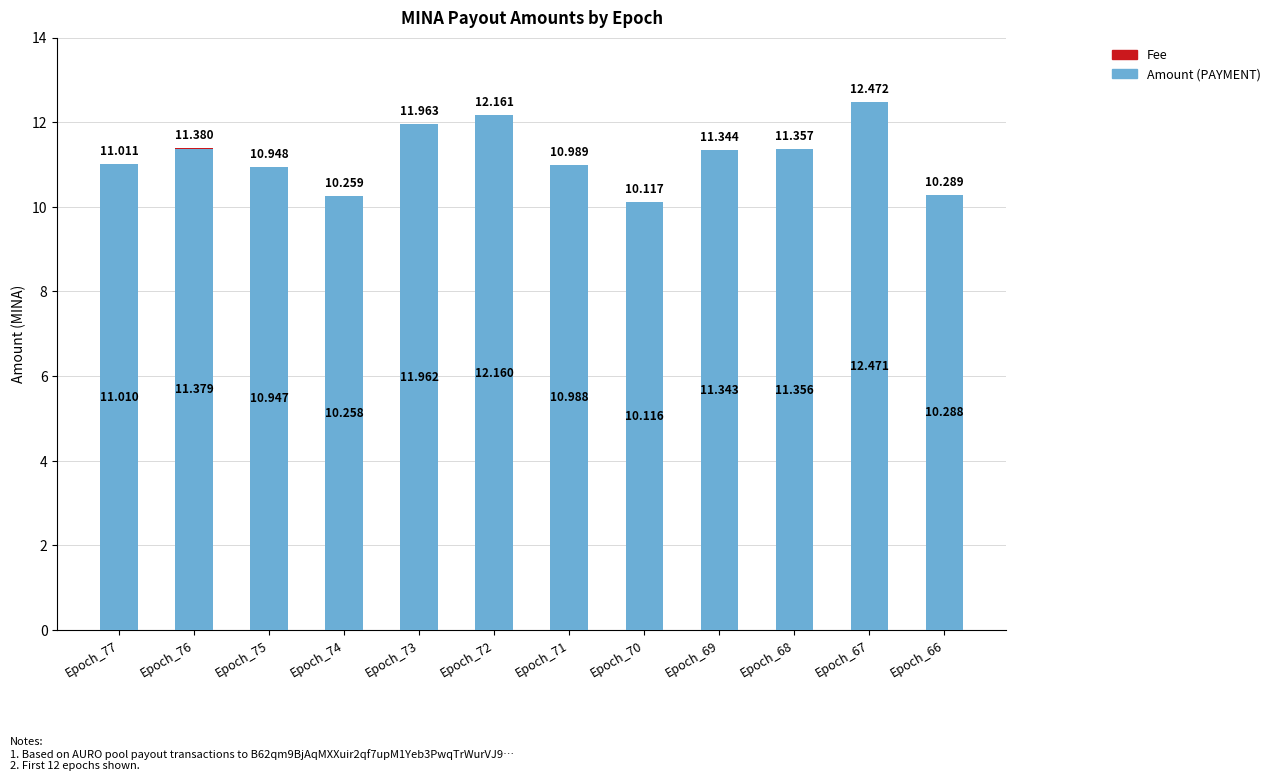

Are the bars horizontal?

No